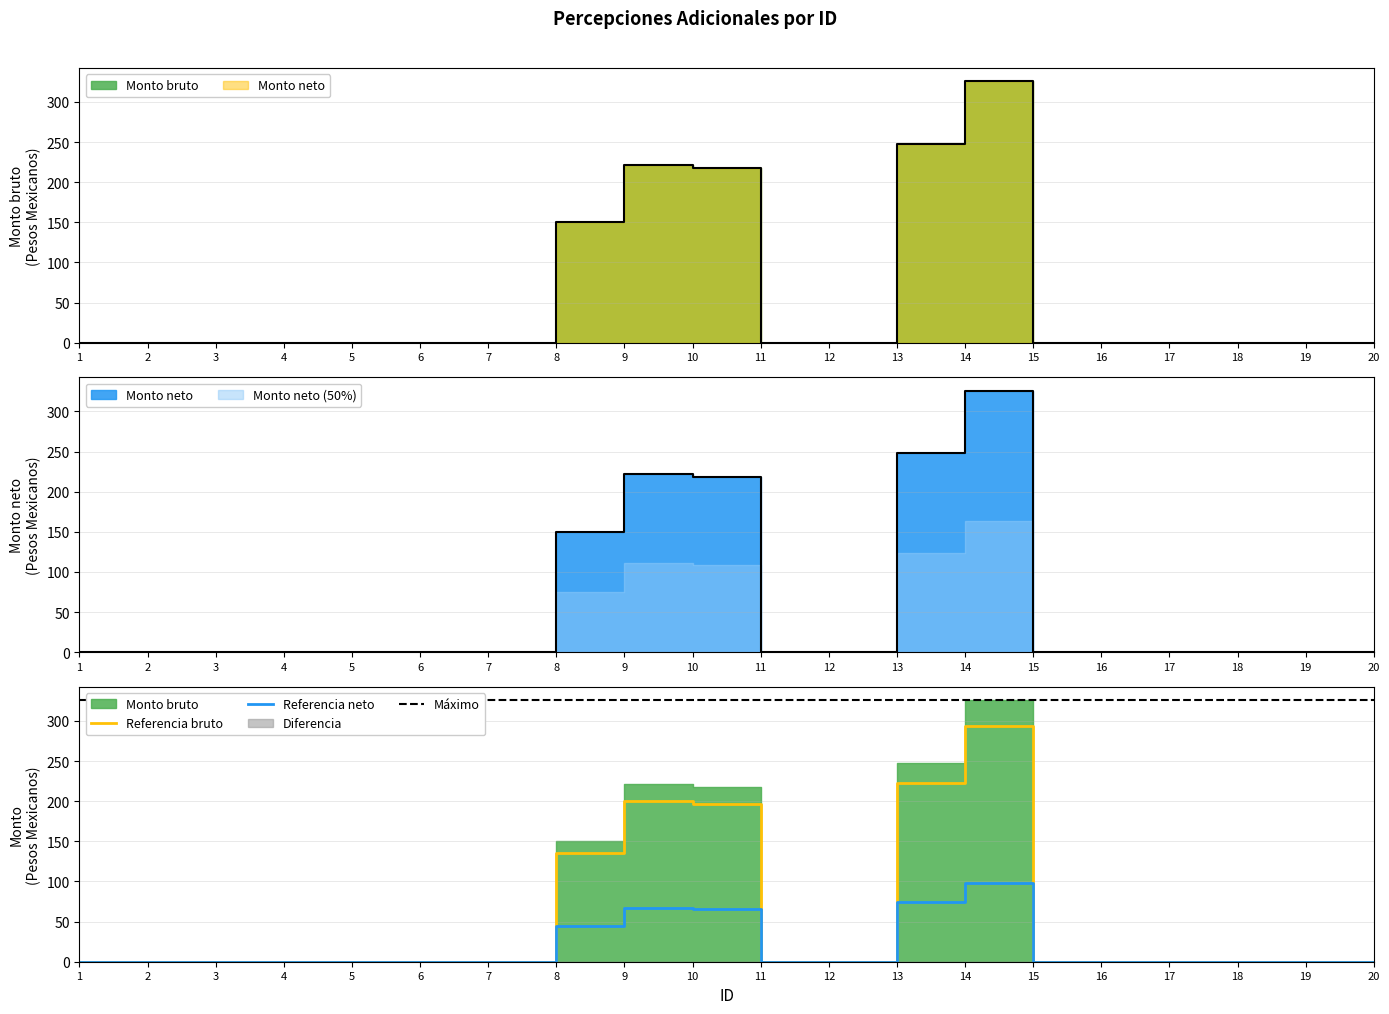

What is the sum of all Monto neto values?

1164.0